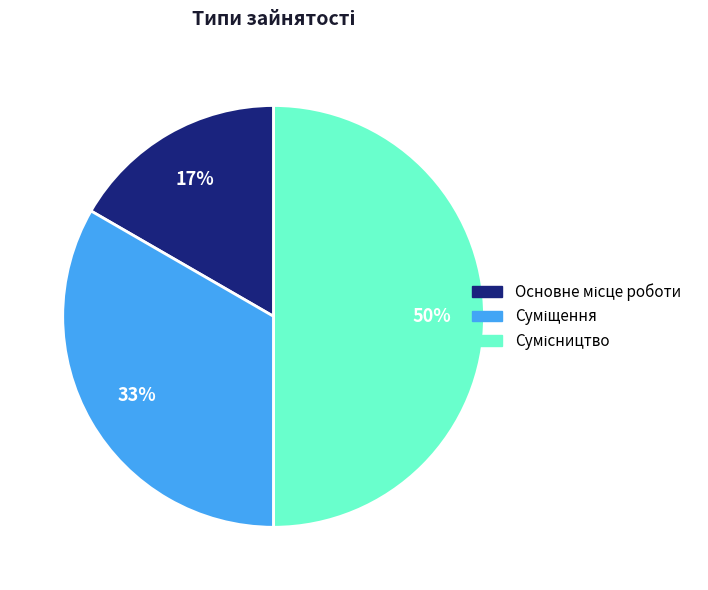

To the nearest percent, what is the difference between the largest and smallest slice percentages?

33%